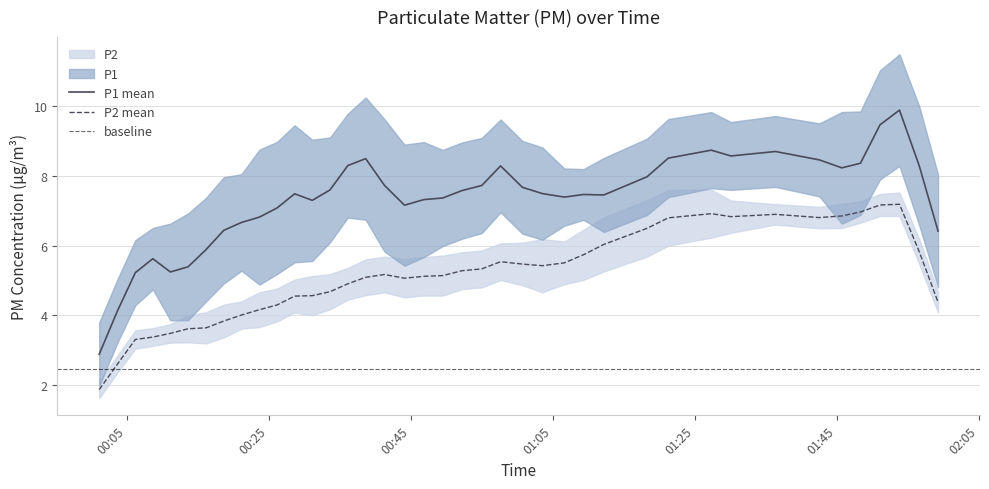

Rank the categories by P2 value from lowest to highest.

2, 1, 0, 4, 5, 7, 3, 6, 8, 19, 12, 10, 9, 11, 14, 25, 15, 24, 13, 17, 20, 18, 26, 16, 21, 23, 22, 27, 33, 29, 35, 34, 28, 32, 39, 31, 30, 36, 38, 37